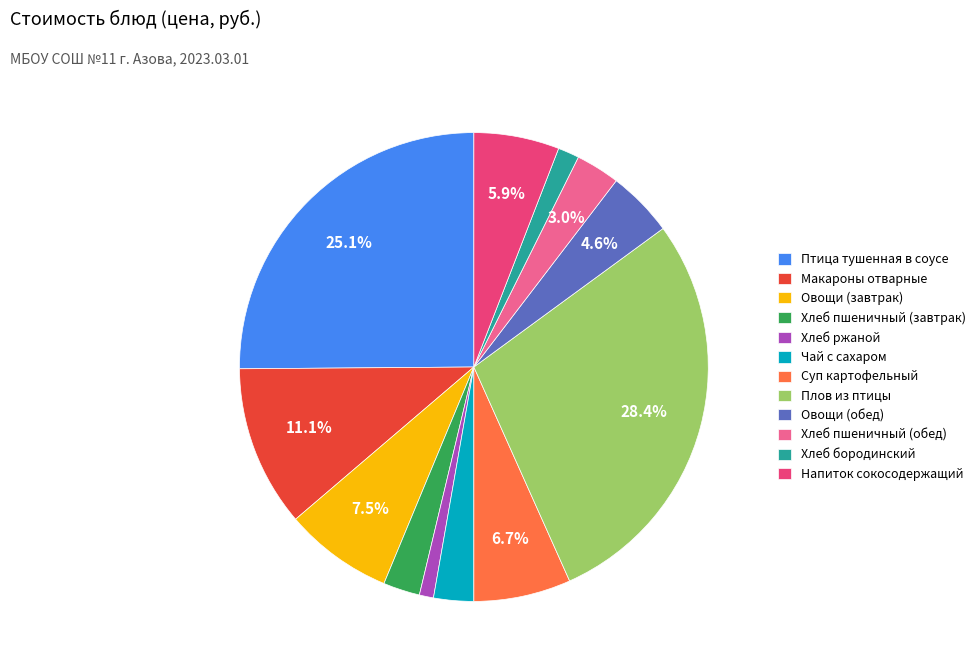

The Хлеб ржаной slice represents 1% of the pie. True or false?

True